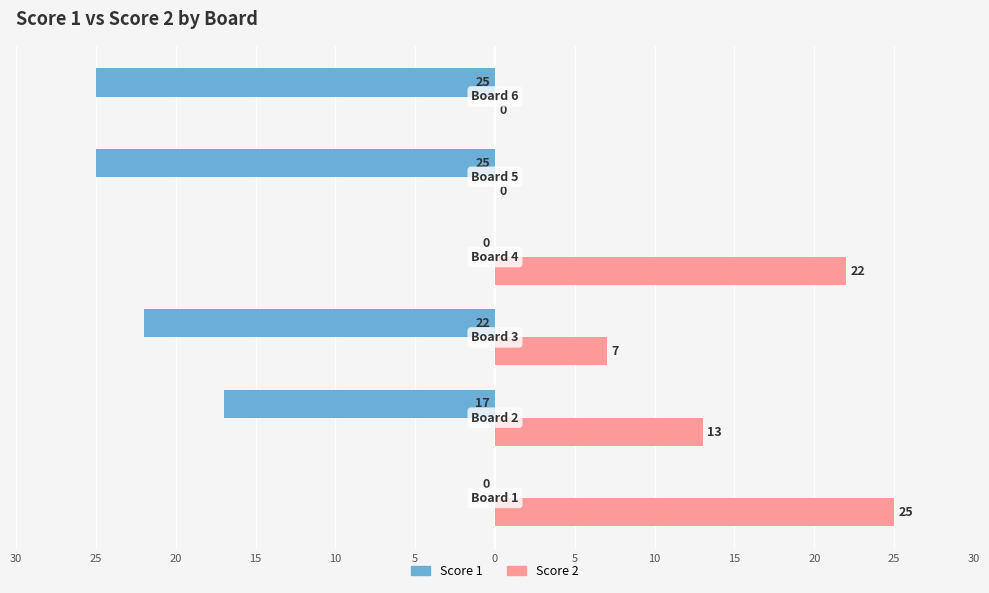

What are all the series names shown in the legend?

Score 1, Score 2